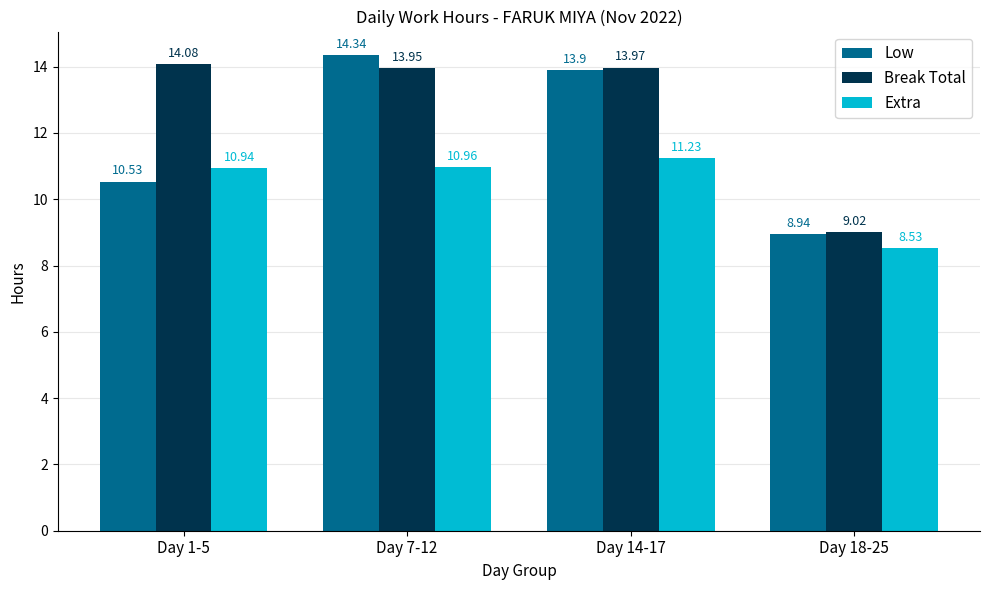

What is the label of the 2nd bar from the right?

Day 14-17